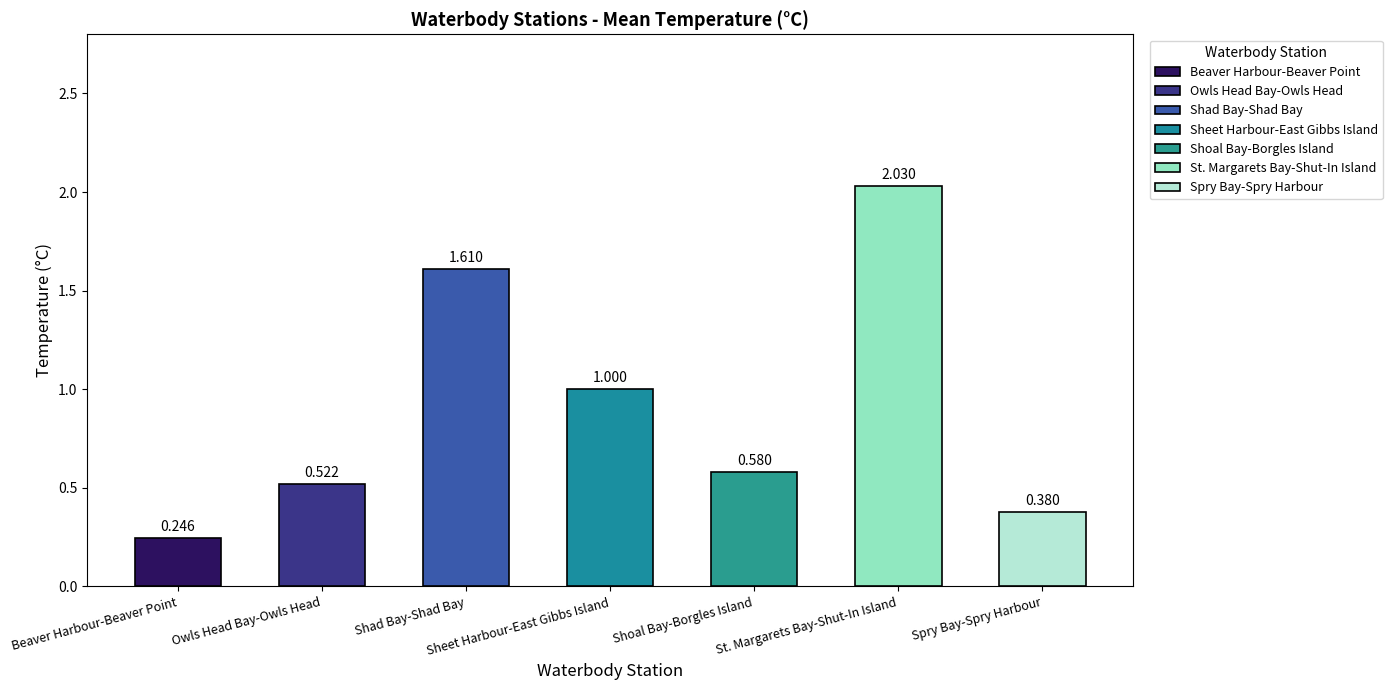

What value does the data have at St. Margarets Bay-Shut-In Island?

2.0